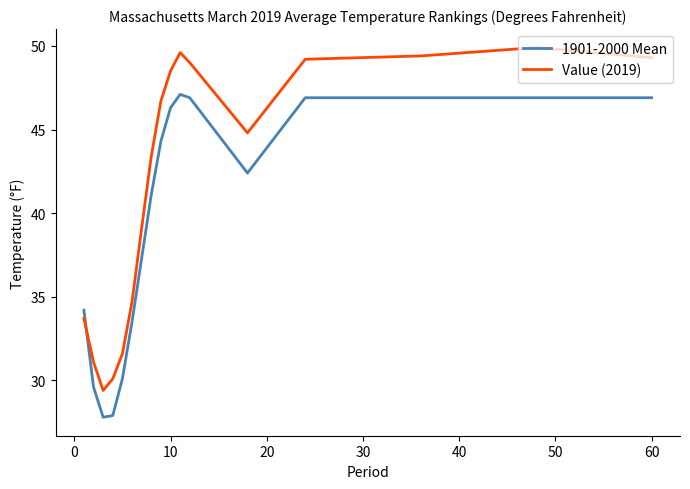

Rank the series by their maximum value, from lowest to highest.

1901-2000 Mean, Value (2019)